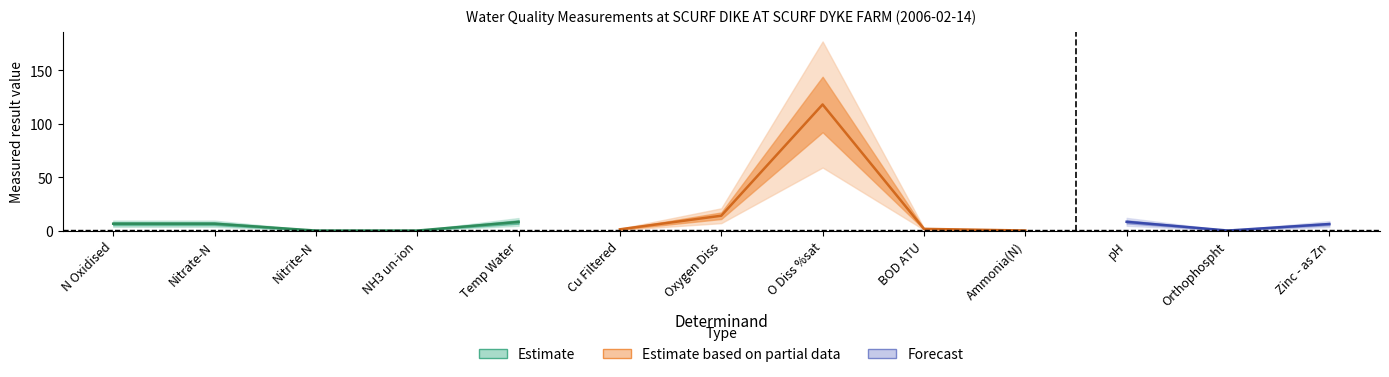

Reading left to right, list all the values displayed in this chart.

6.4	6.4	0.0	0.0	8.1	1.2	13.9	118.0	1.6	0.1	8.2	0.0	6.1